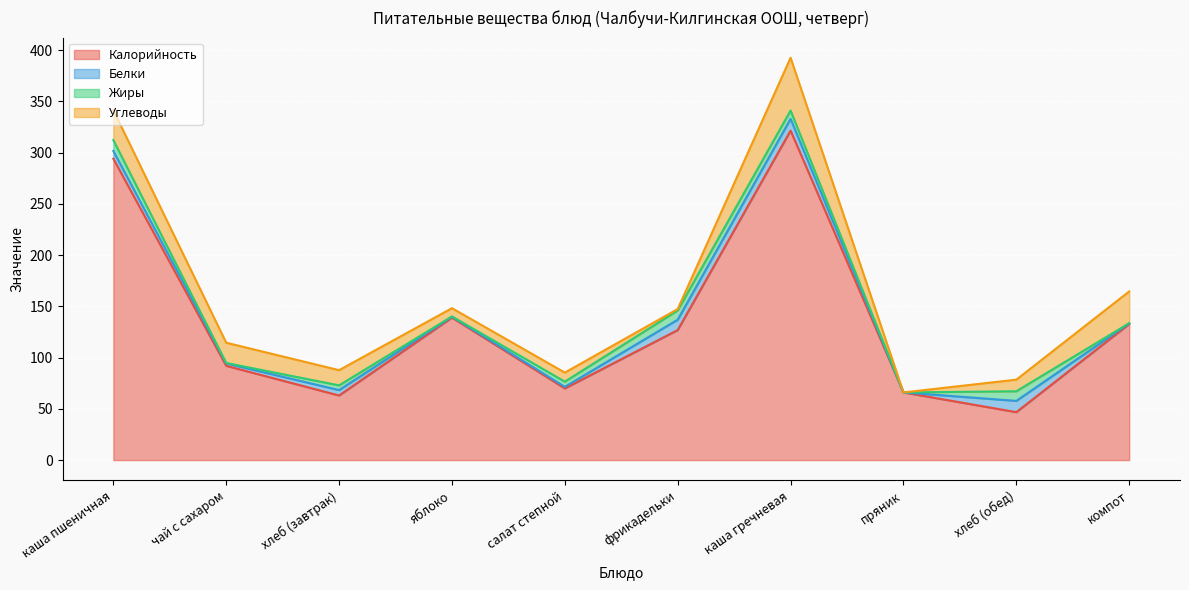

True or false: Калорийность has more than 1 points higher than both neighbors.

True